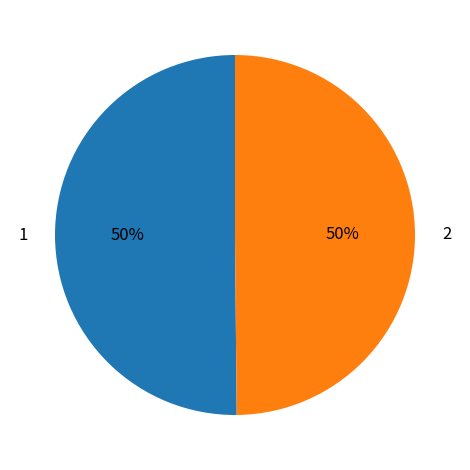

What is the ratio of the value at 2 to the value at 1?

1.0